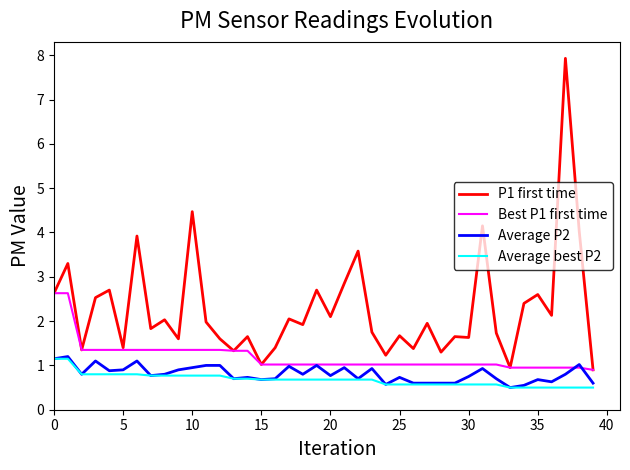

What is the minimum value for Average P2?

0.5